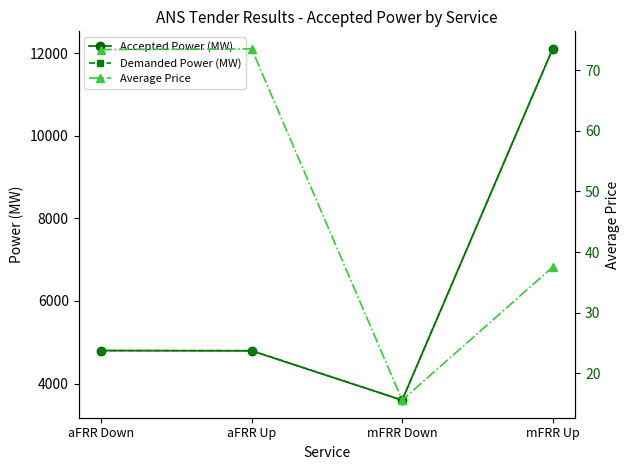

What is the difference between the highest and lowest values at mFRR Down?

3584.4